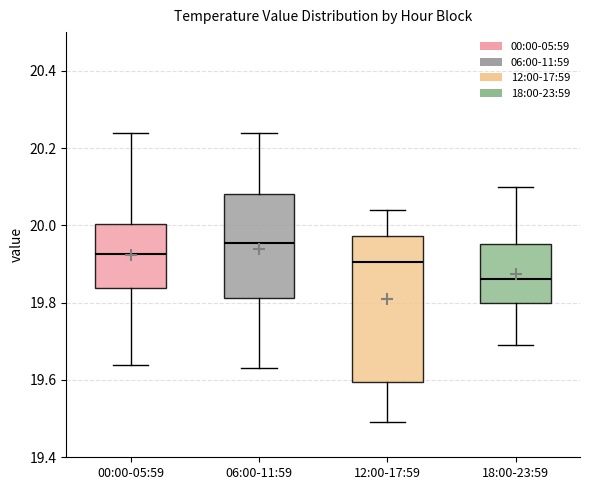

Where does the lower whisker of the box for 00:00-05:59 end on the y-axis? The values are not printed on the chart, so give them approximately, as read against the axis.

19.64